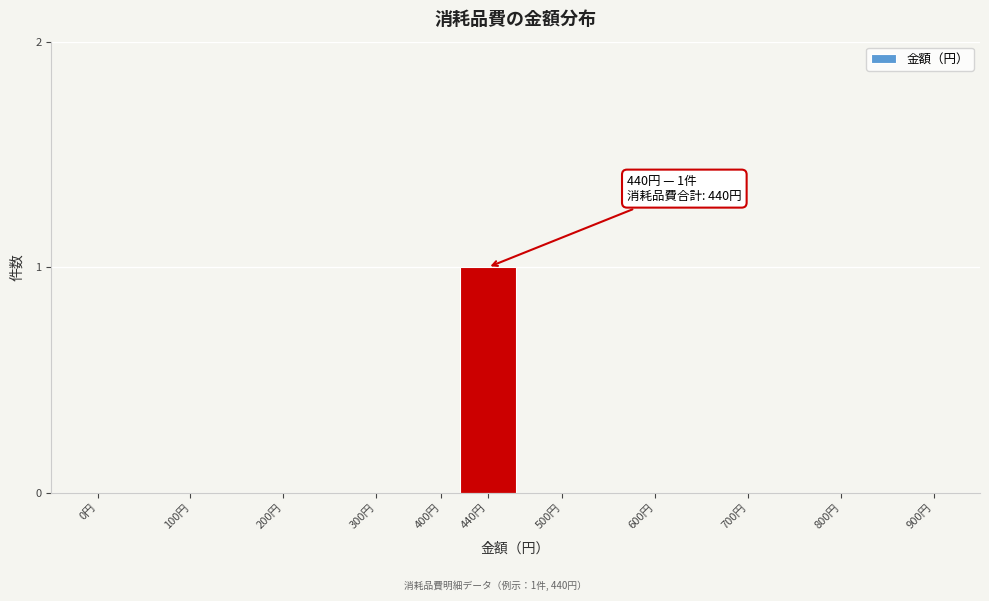

Reading right to left, what are all the values shown in this chart?

900円=0	800円=0	700円=0	600円=0	500円=0	440円=1	400円=0	300円=0	200円=0	100円=0	0円=0